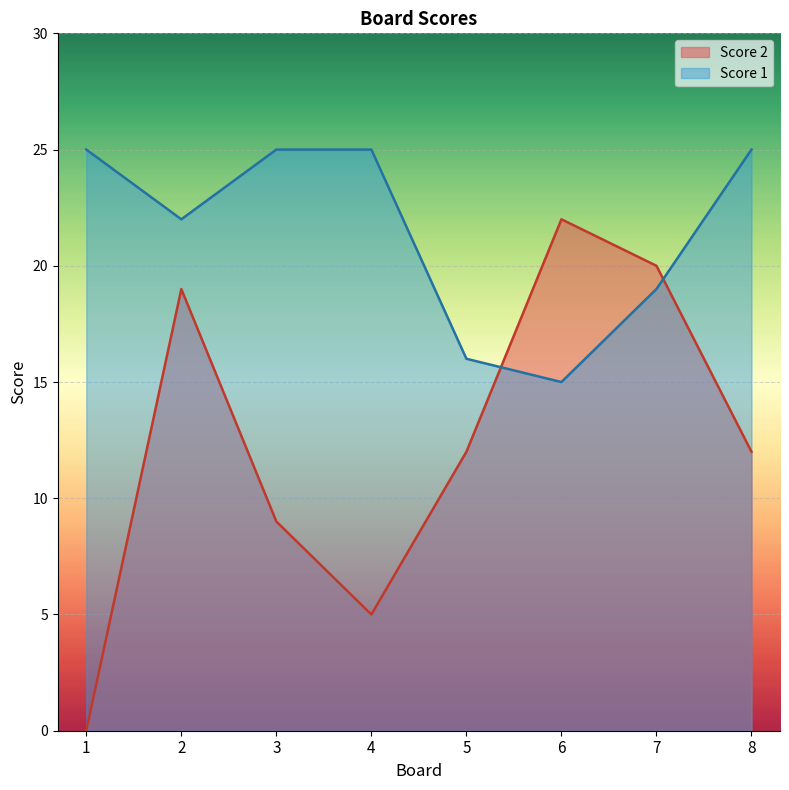

What is the maximum value for Score 2?

22